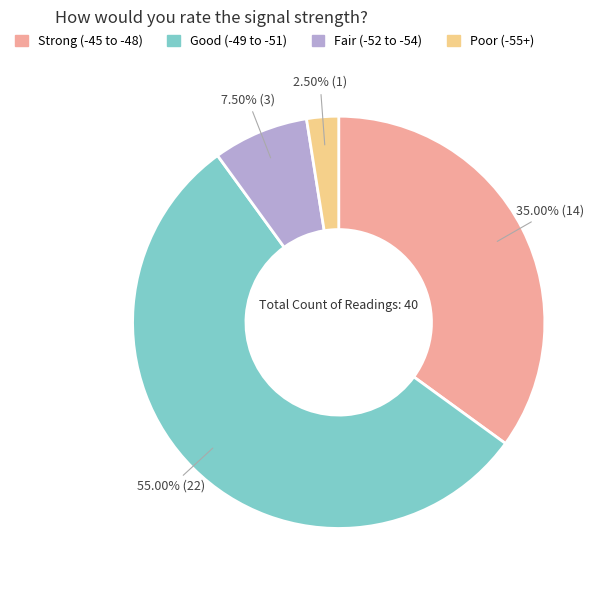

Does any single category account for the majority?

Yes